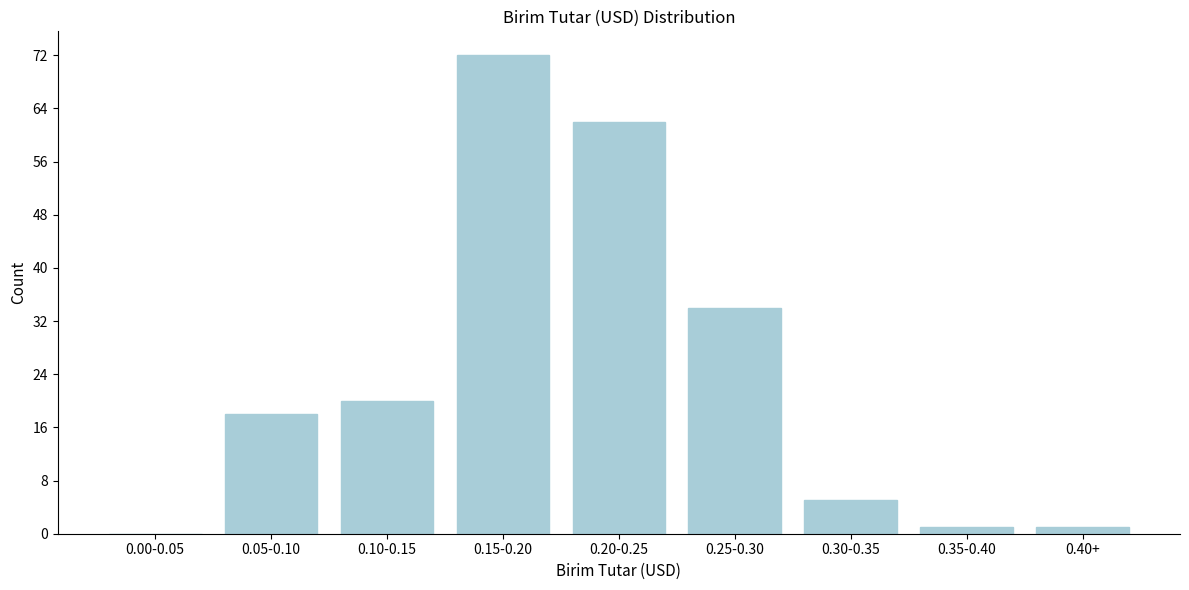

Reading left to right, list all the values displayed in this chart.

0.00-0.05=0	0.05-0.10=18	0.10-0.15=20	0.15-0.20=72	0.20-0.25=62	0.25-0.30=34	0.30-0.35=5	0.35-0.40=1	0.40+=1